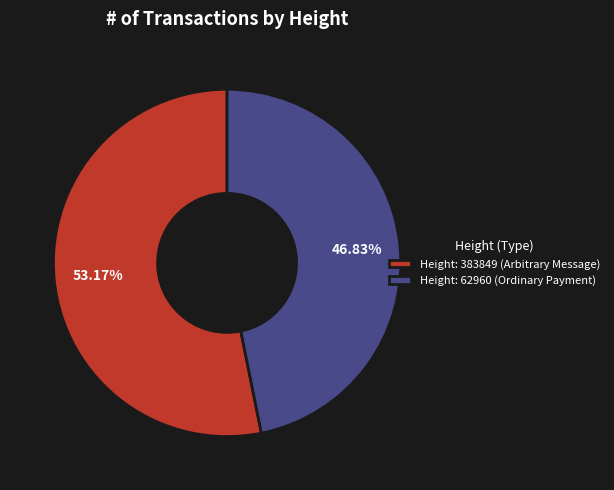

To the nearest percent, what is the average slice percentage?

50%